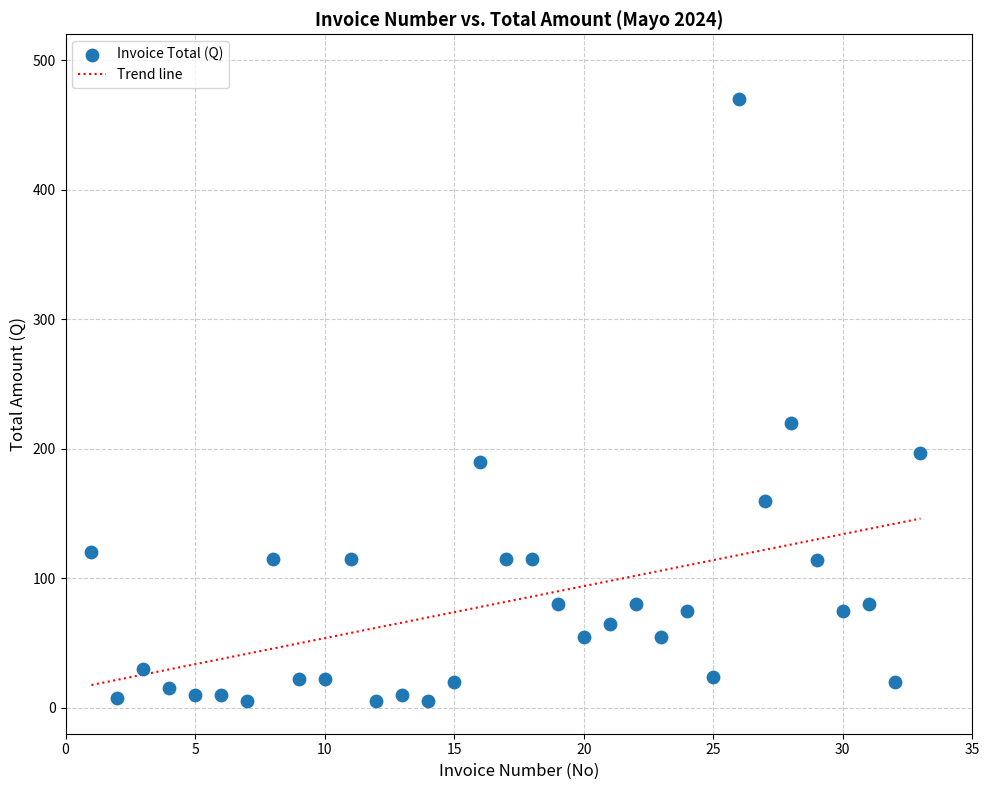

What Y value in the scatter plot is closest to 237?

220.0